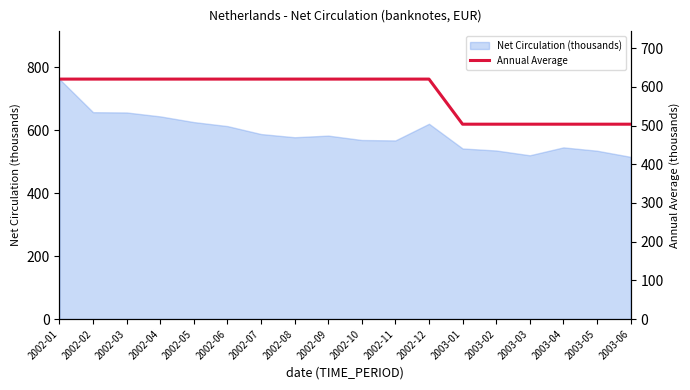

Which category has the highest value in the Net Circulation (thousands) series?

2002-01